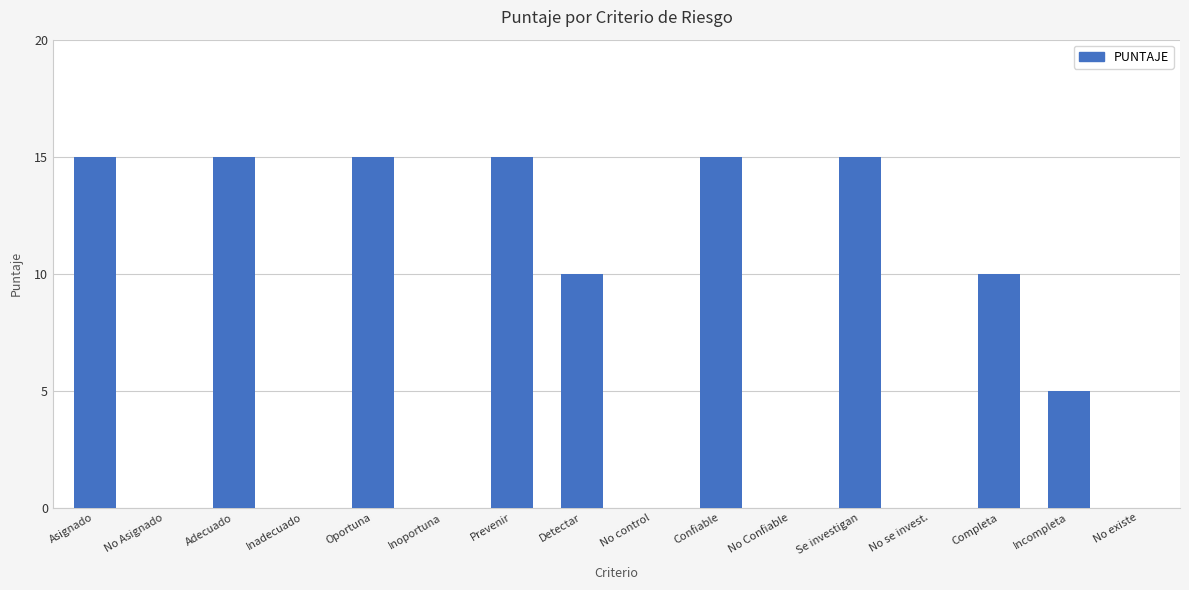

What is the change in value from Detectar to Confiable?

+5